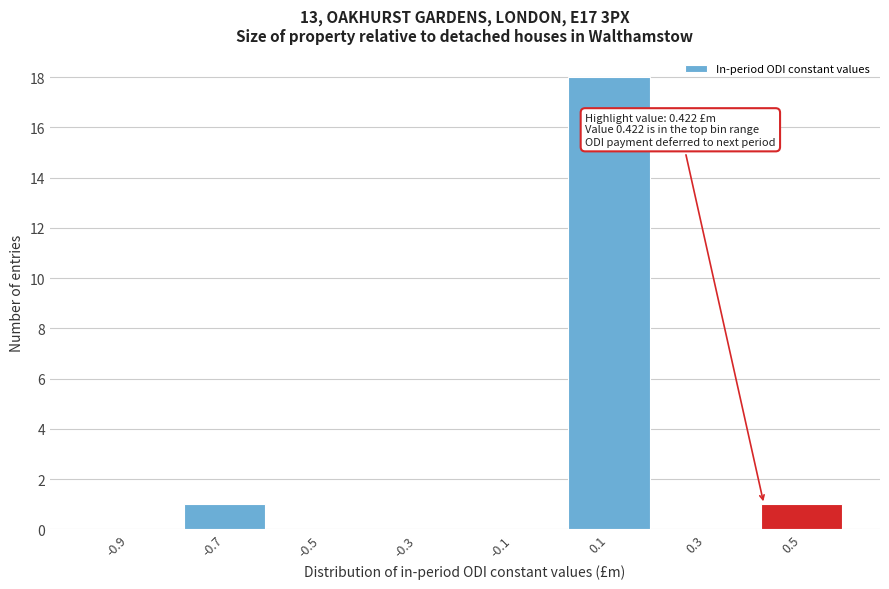

Over which range of the x-axis is the bar tallest?

0.0 to 0.2